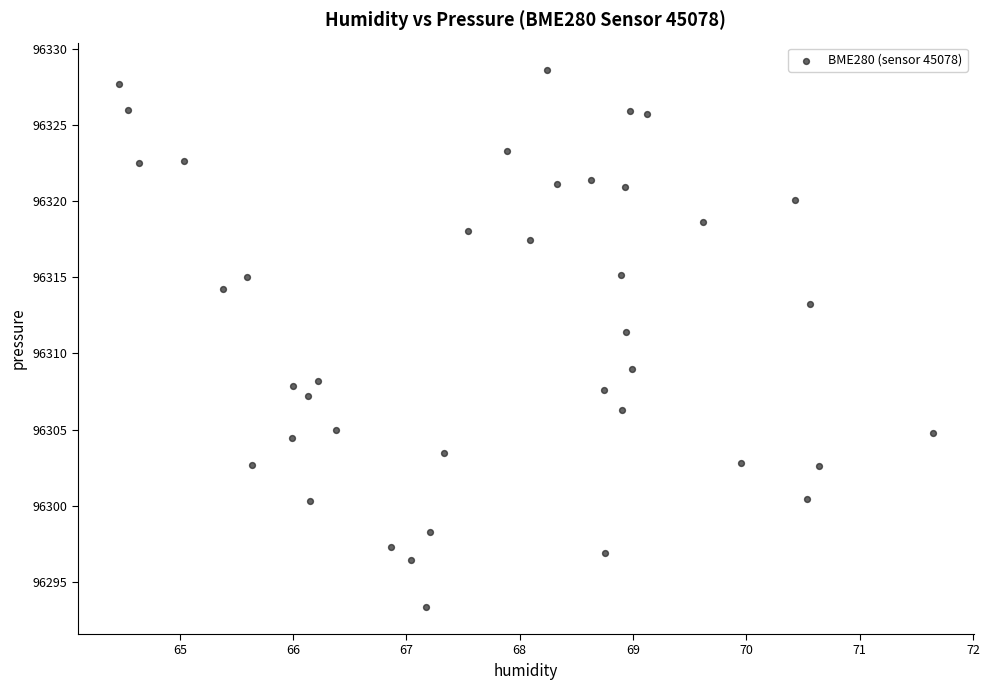

What is the range of X values (max minus min)?

7.2